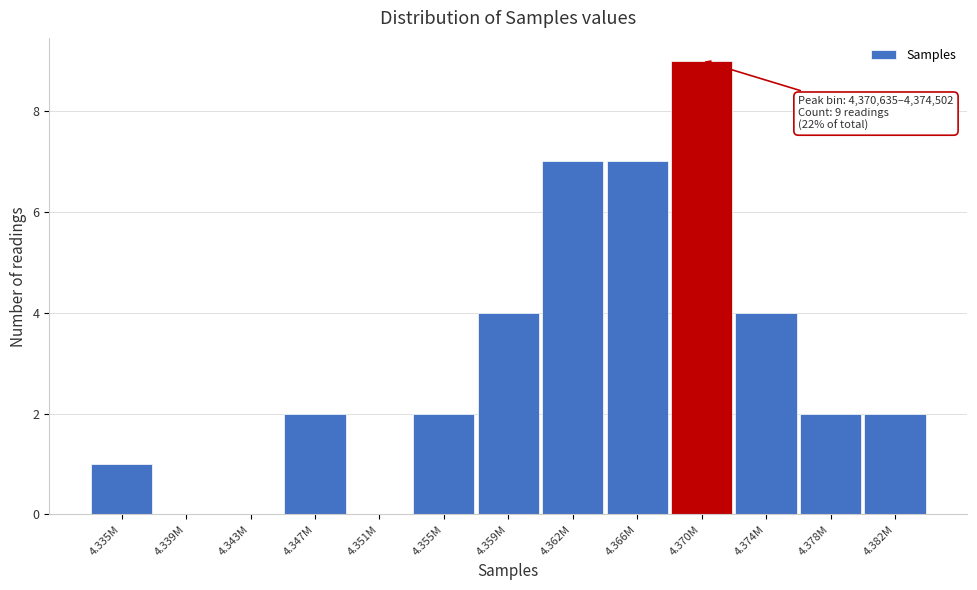

The chart shows a value of 2 at 4.347M. True or false?

True